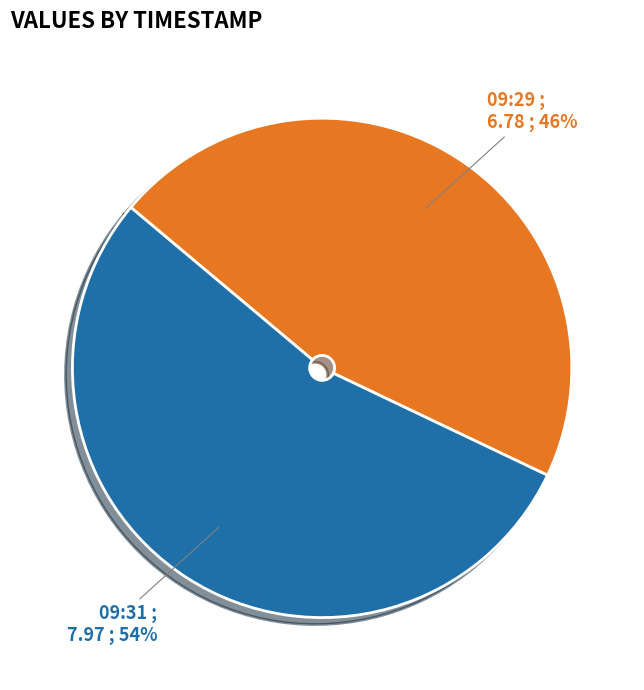

Which category accounts for the majority?

09:31